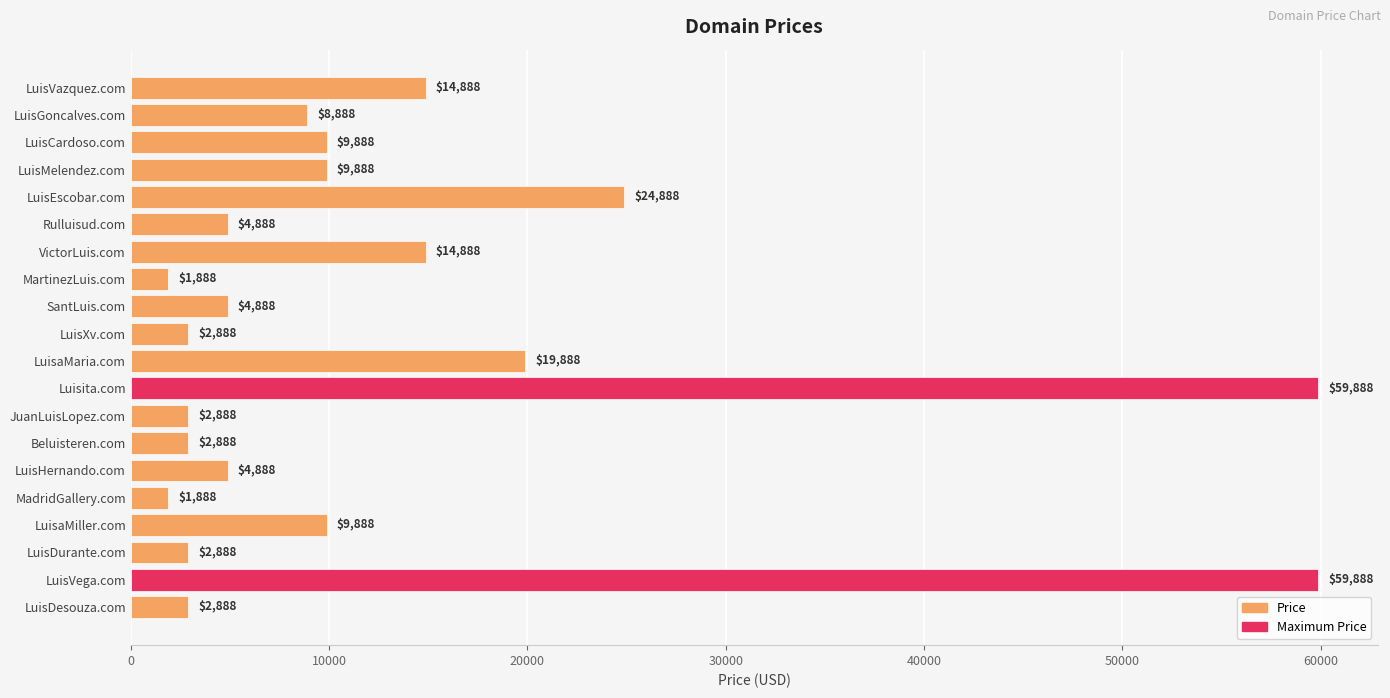

What is the greatest value displayed?

59888